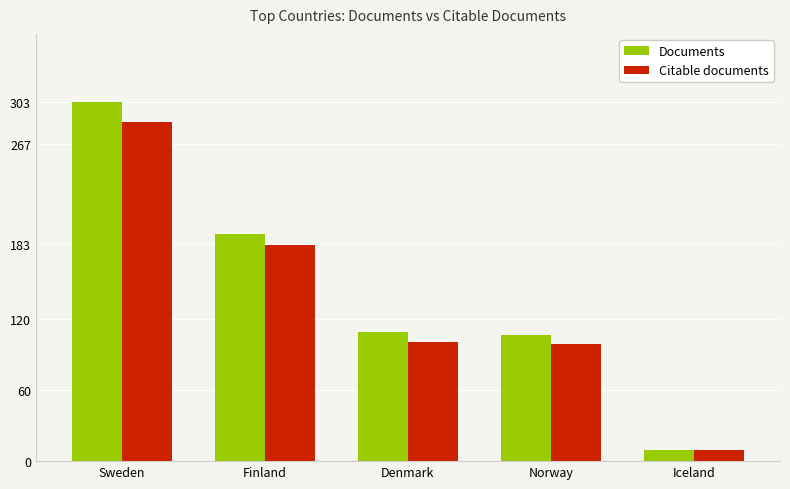

What value does the Citable documents series have at Denmark, to the nearest 50?

100